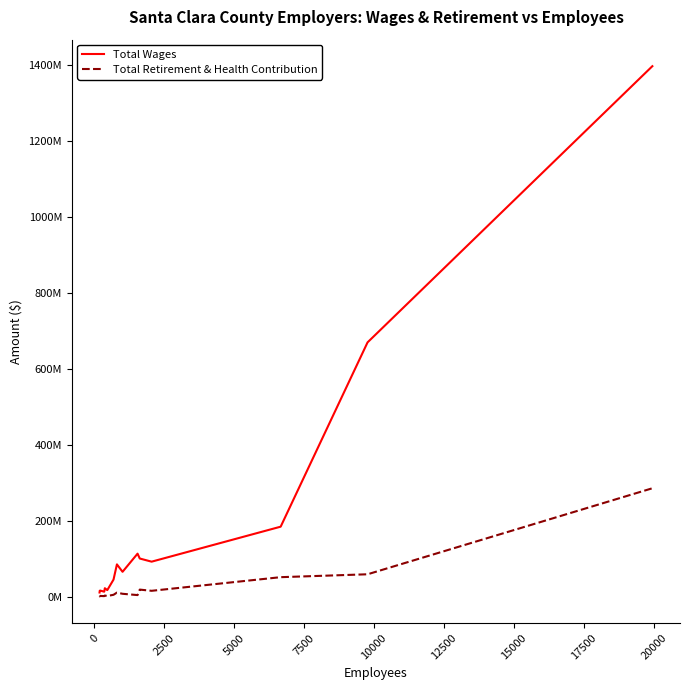

Does the chart have visible grid lines?

No